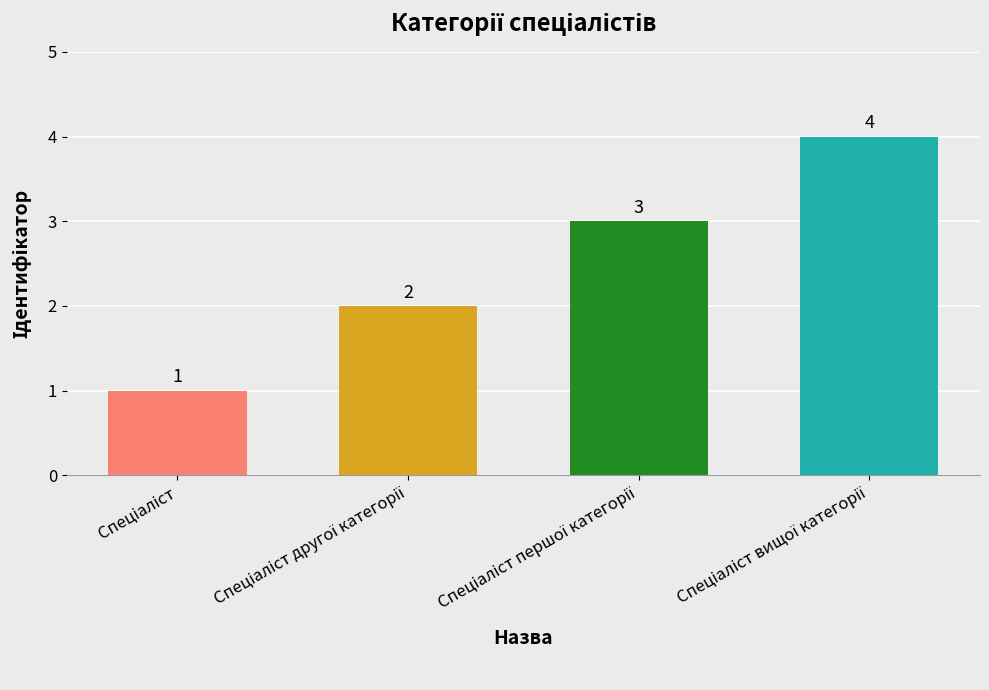

Count the values in the range 2 to 4.

3